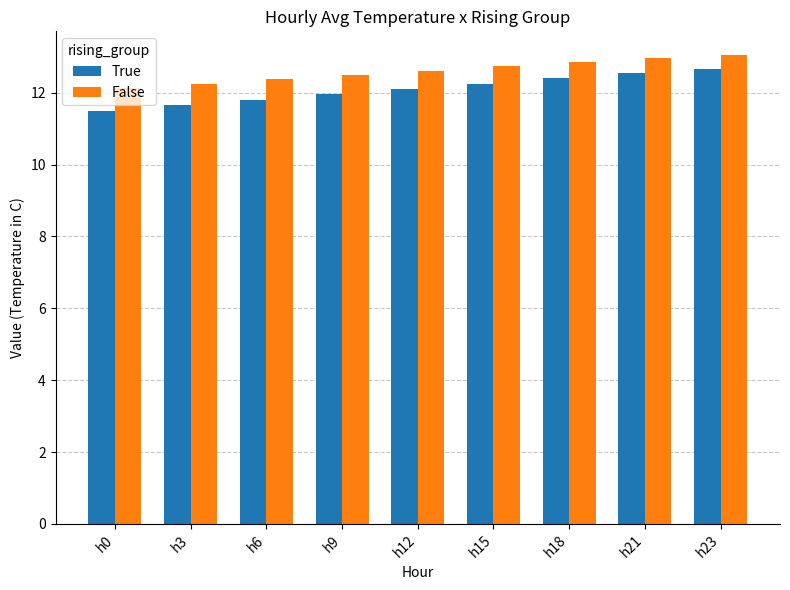

Where is False nearest to the value 12?

h0